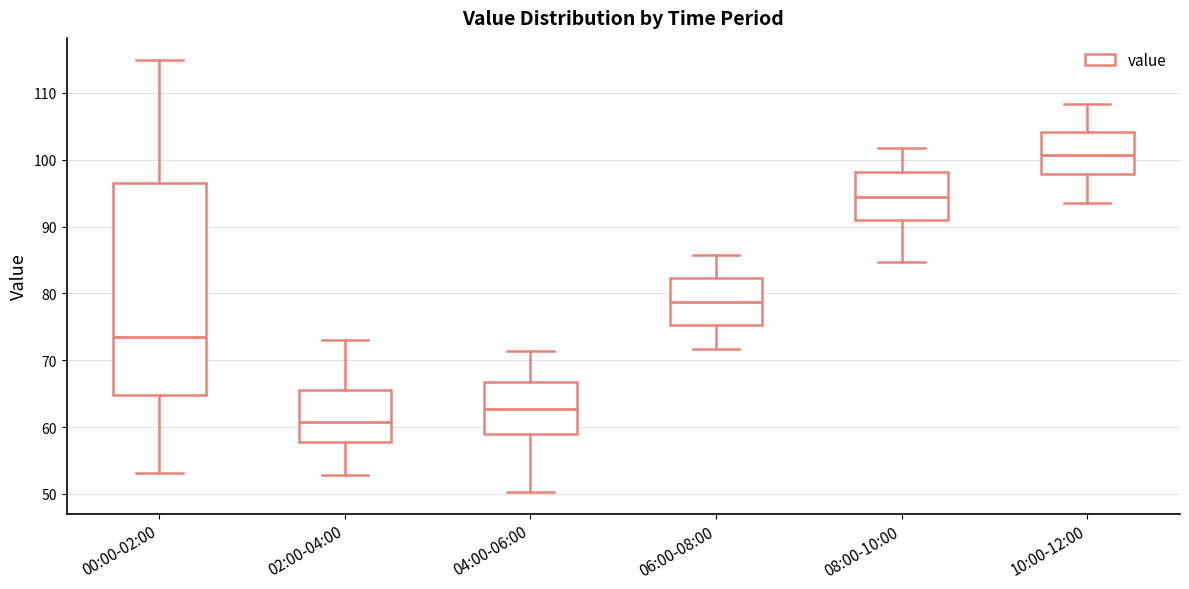

Reading left to right, transcribe this box plot: for each box, give where its median line is, the range the box spans, and where its two whiskers end, as read against the y-axis. The values are not printed on the chart, so give them approximately, as read against the axis.

00:00-02:00: median 74, box 65 to 97, whiskers 53 to 115
02:00-04:00: median 61, box 58 to 66, whiskers 53 to 73
04:00-06:00: median 63, box 59 to 67, whiskers 50 to 71
06:00-08:00: median 79, box 75 to 82, whiskers 72 to 86
08:00-10:00: median 94, box 91 to 98, whiskers 85 to 102
10:00-12:00: median 101, box 98 to 104, whiskers 94 to 108